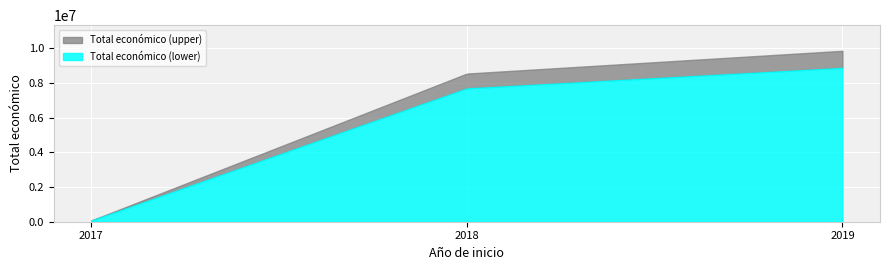

What are all the series names shown in the legend?

Total económico (upper), Total económico (lower)